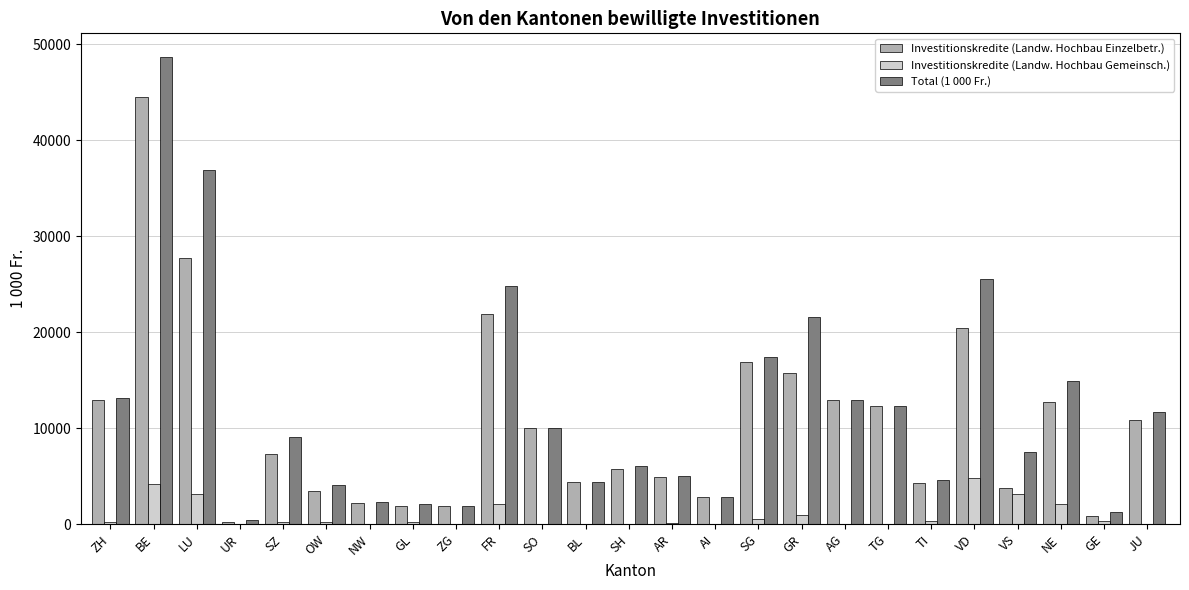

True or false: Total (1 000 Fr.) has a value of 25548 at VD.

True